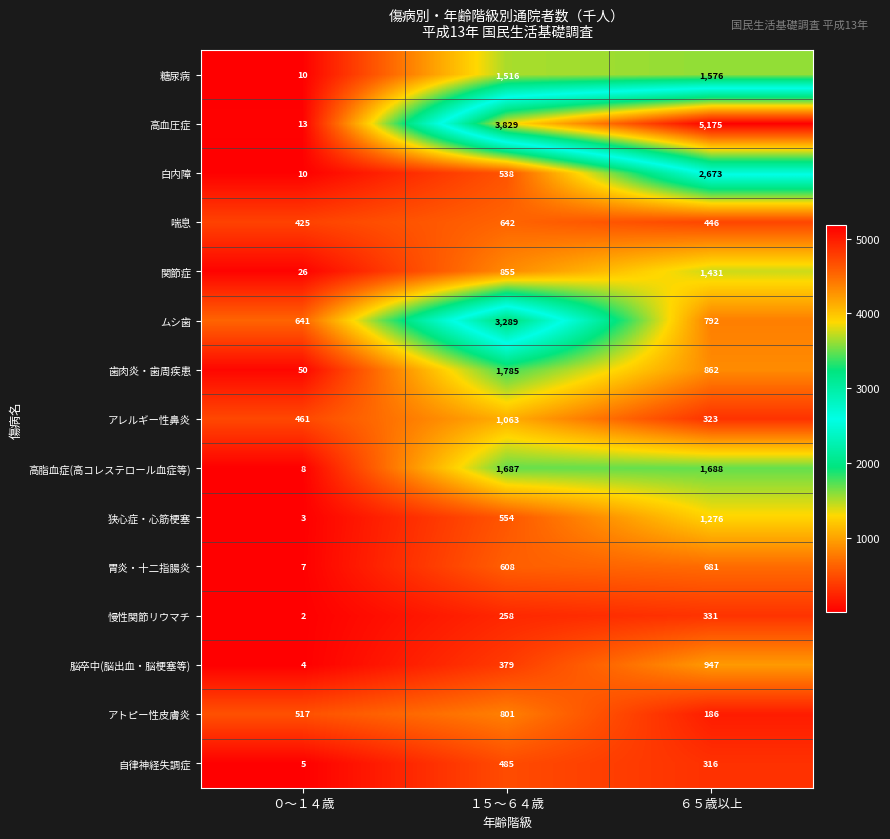

Rank the series at １５～６４歳 from lowest to highest value.

慢性関節リウマチ, 脳卒中(脳出血・脳梗塞等), 自律神経失調症, 白内障, 狭心症・心筋梗塞, 胃炎・十二指腸炎, 喘息, アトピー性皮膚炎, 関節症, アレルギー性鼻炎, 糖尿病, 高脂血症(高コレステロール血症等), 歯肉炎・歯周疾患, ムシ歯, 高血圧症